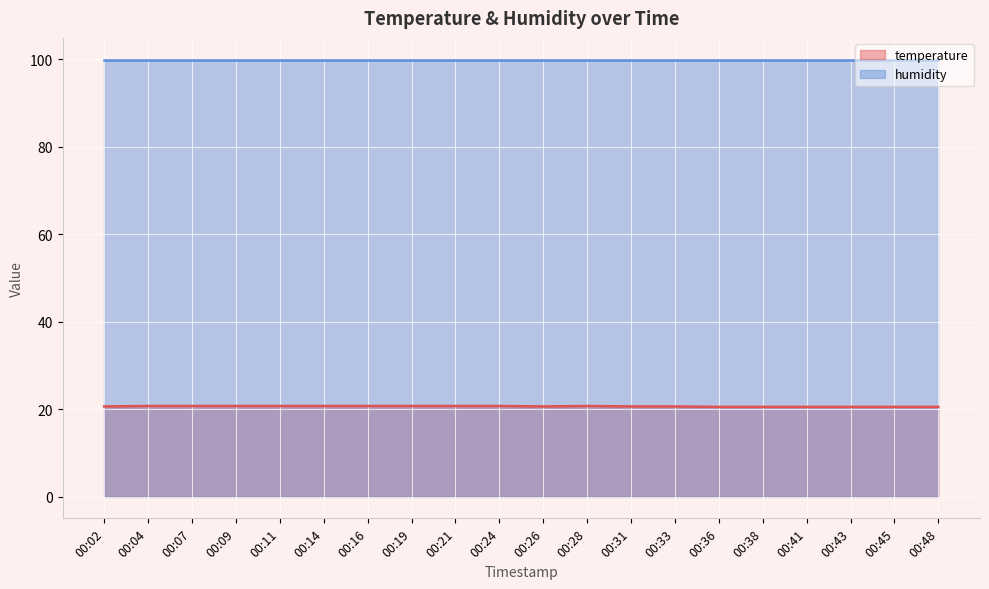

Rank the categories by value from highest to lowest.

00:04, 00:07, 00:09, 00:11, 00:14, 00:16, 00:19, 00:21, 00:24, 00:28, 00:02, 00:26, 00:31, 00:33, 00:36, 00:38, 00:41, 00:43, 00:45, 00:48